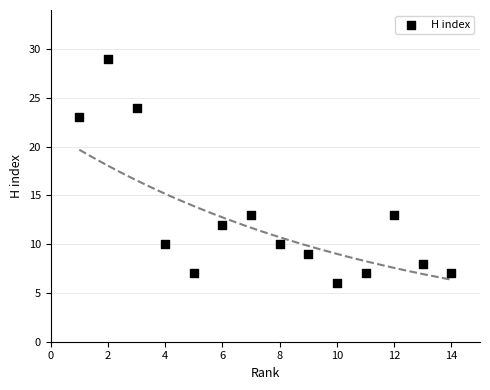

What is the range of Y values (max minus min)?

23